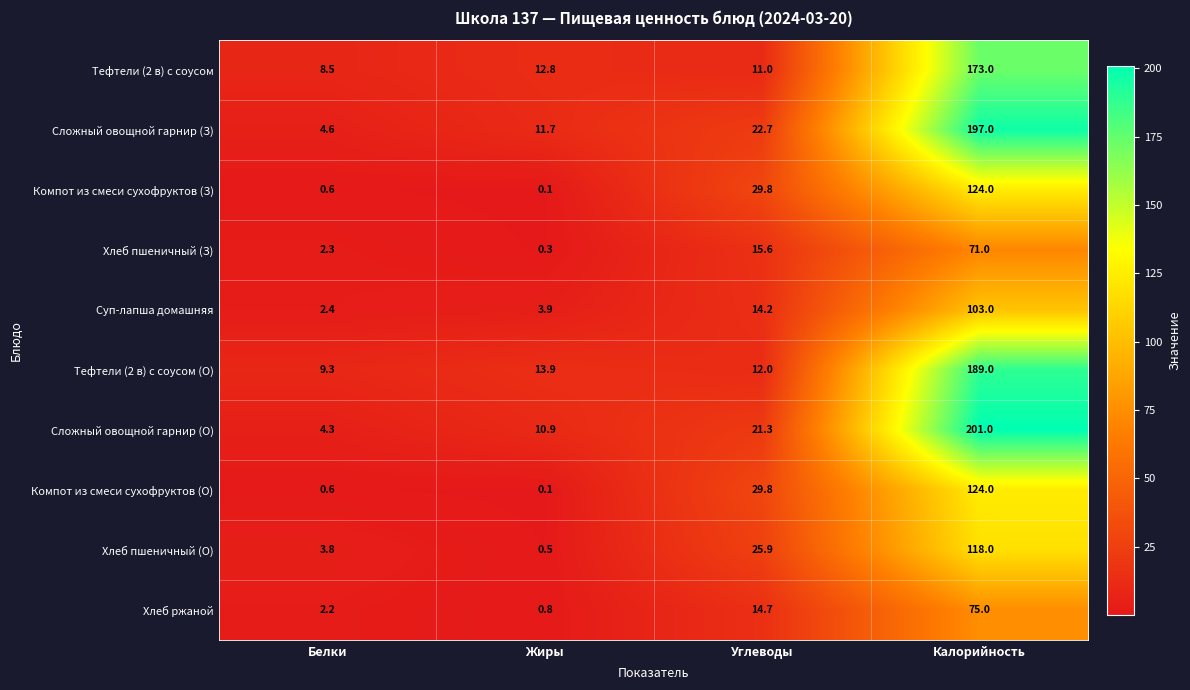

At which label does Тефтели (2 в) с соусом (О) first exceed 13?

Жиры